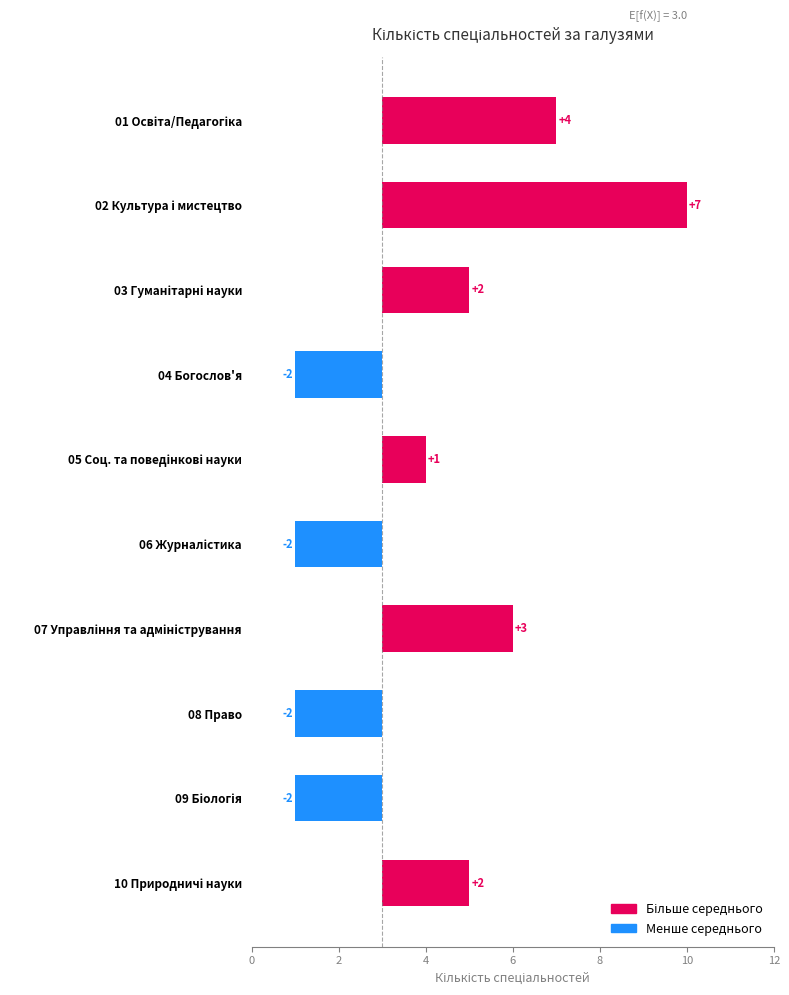

What is the change in value from 07 Управління та адміністрування to 09 Біологія?

-5